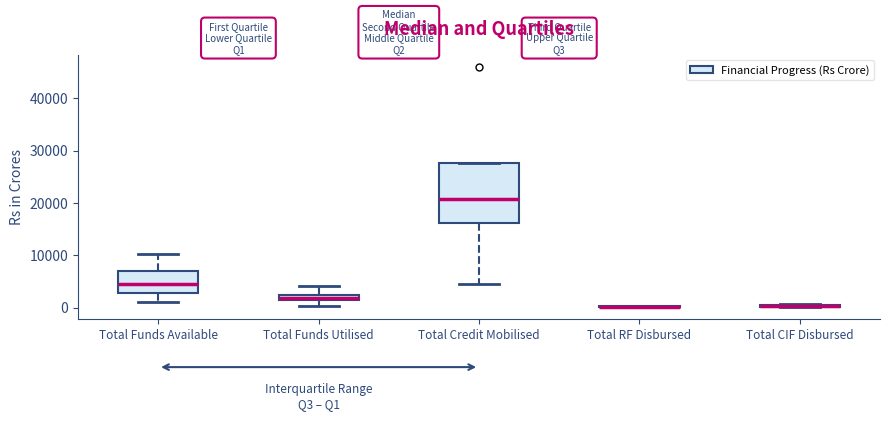

Where is the lower edge of the box for Total CIF Disbursed on the y-axis? The values are not printed on the chart, so give them approximately, as read against the axis.

0